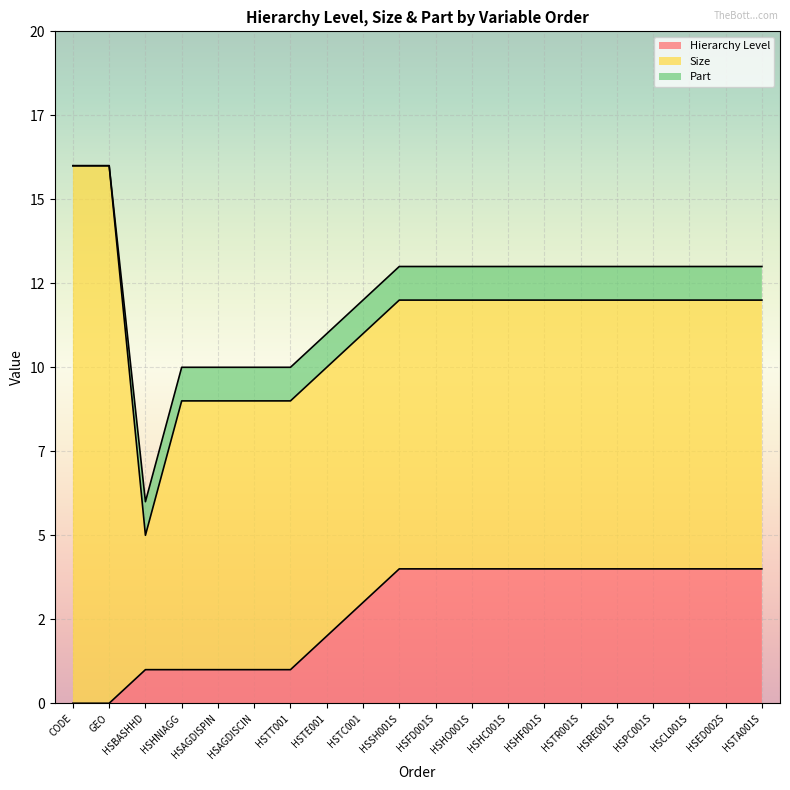

What are all the series names shown in the legend?

Hierarchy Level, Size, Part